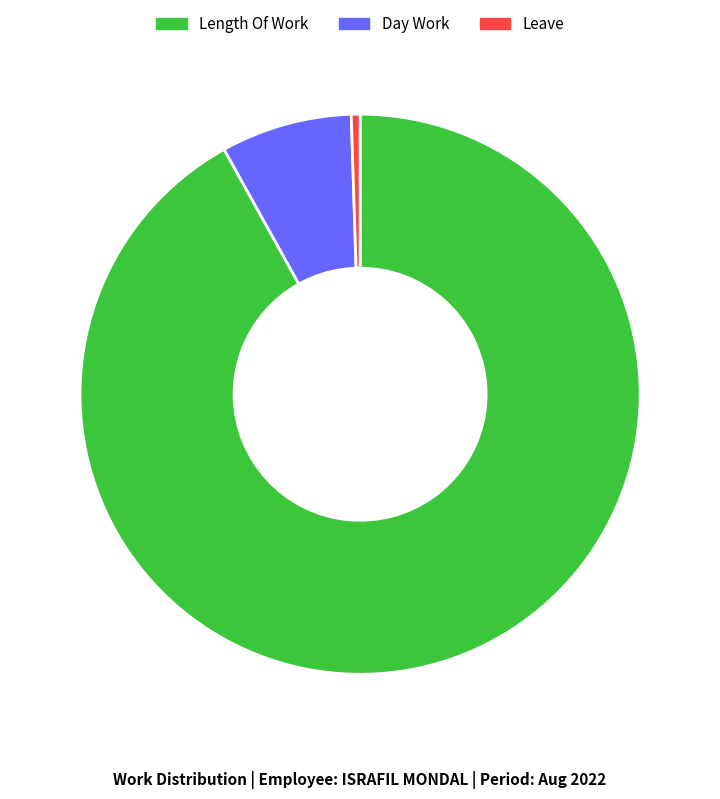

Is there a majority slice in this chart?

Yes